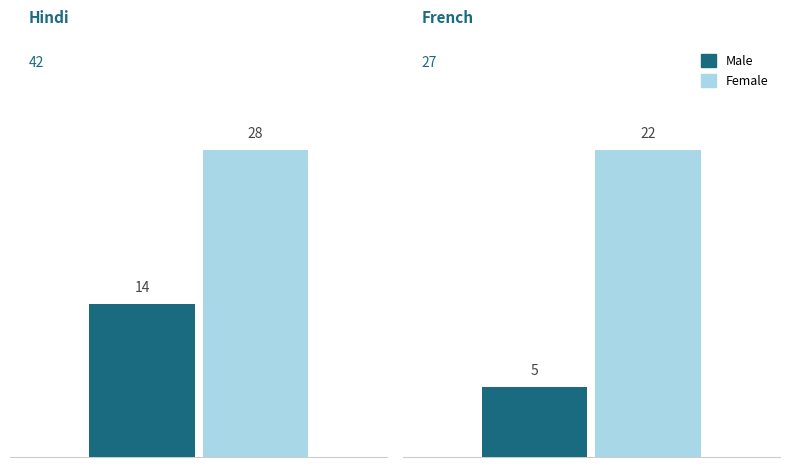

Rank the series by their average value, from highest to lowest.

Female, Male